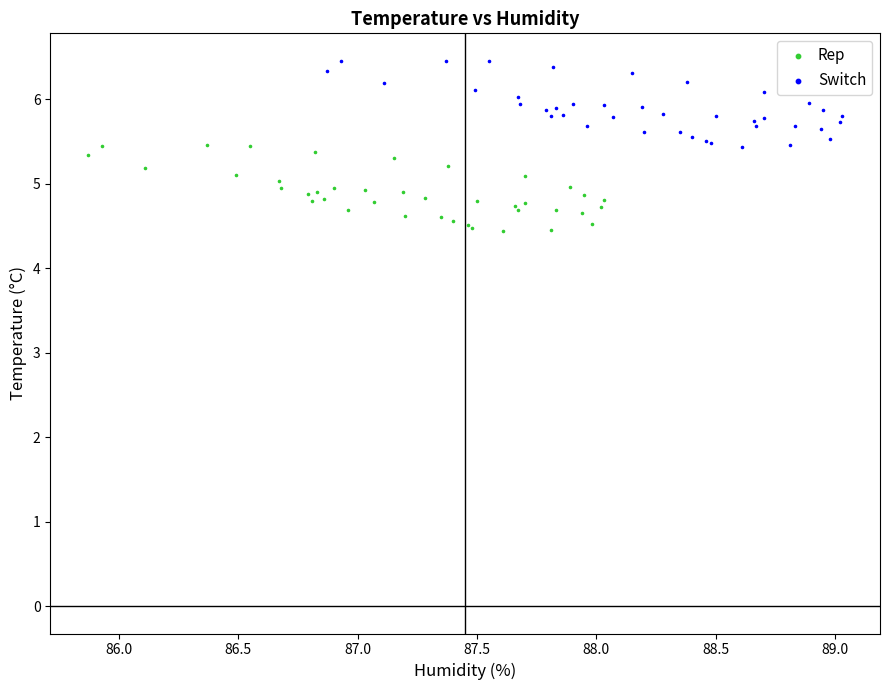

Which series reaches the minimum Y coordinate?

Rep